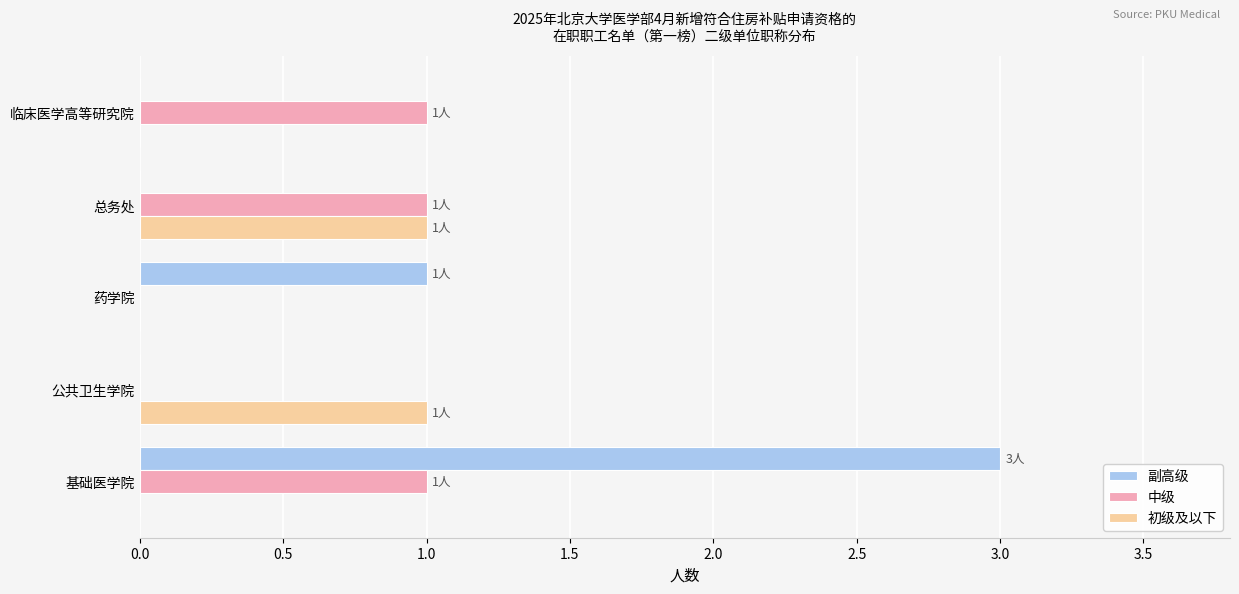

What is the maximum value shown in the chart?

3